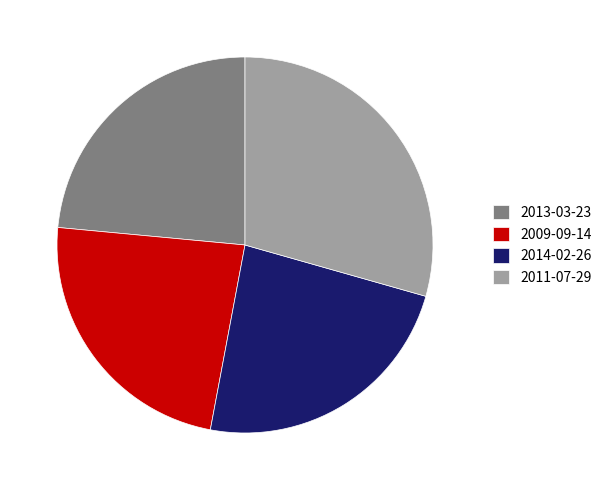

Approximately how many times larger is the value at 2011-07-29 compared to 2013-03-23?

1.3